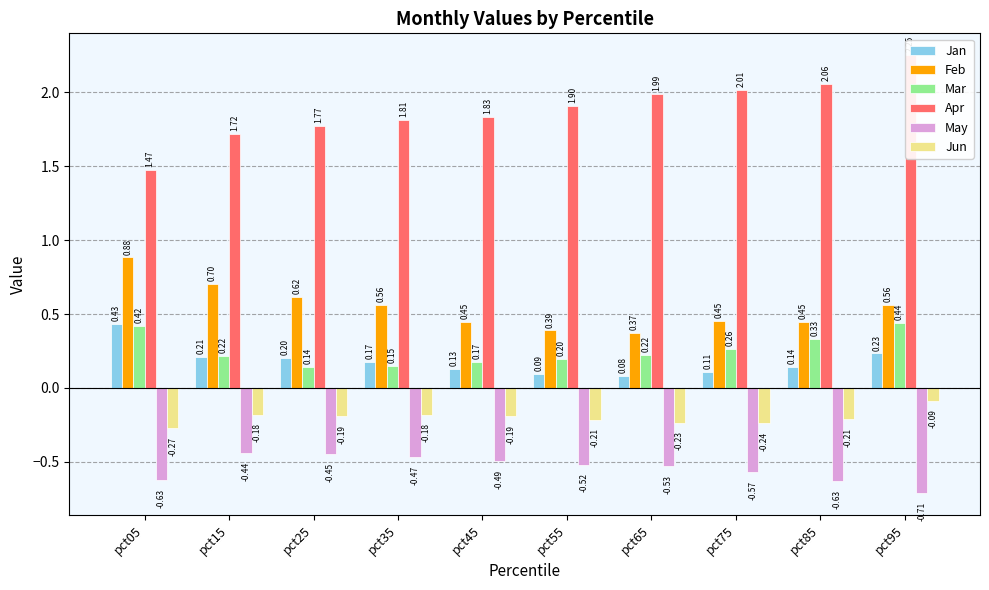

What is the minimum value for Jan?

0.1